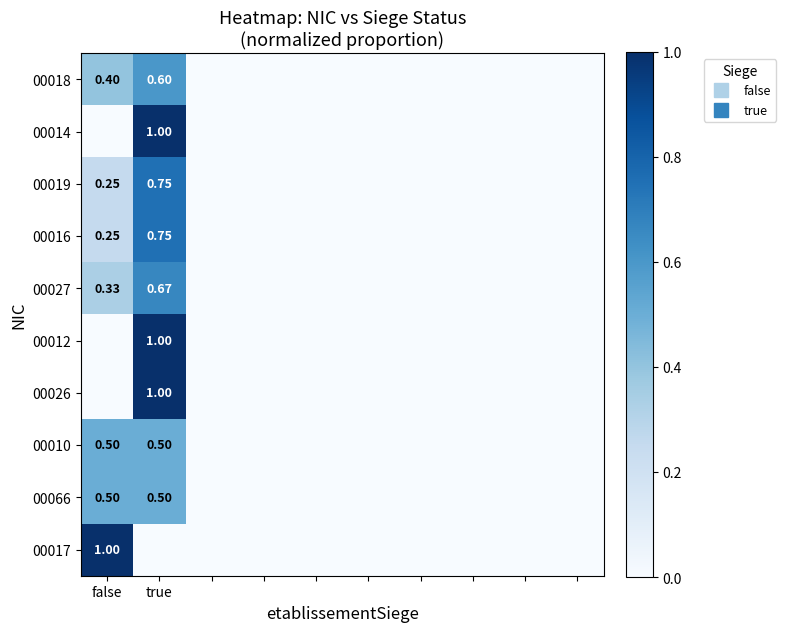

What is the sum of all 00014 values?

1.0